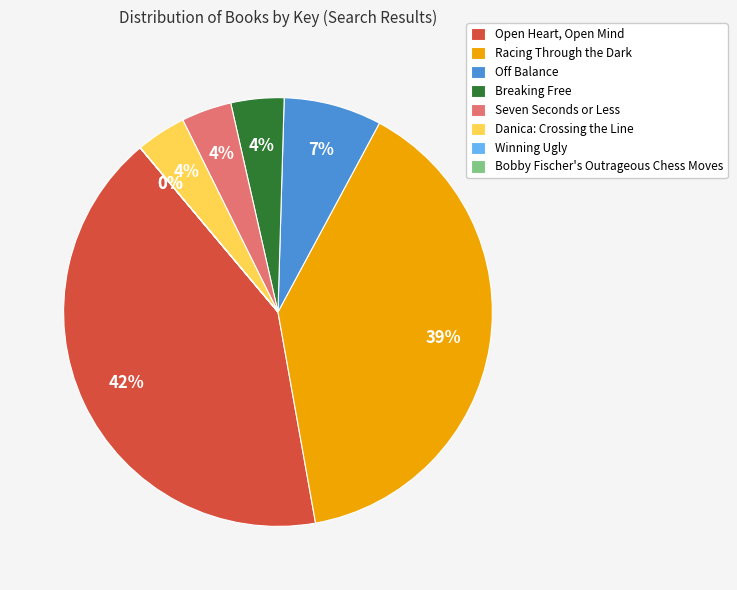

Is the sum of Seven Seconds or Less and Danica: Crossing the Line greater than half?

No